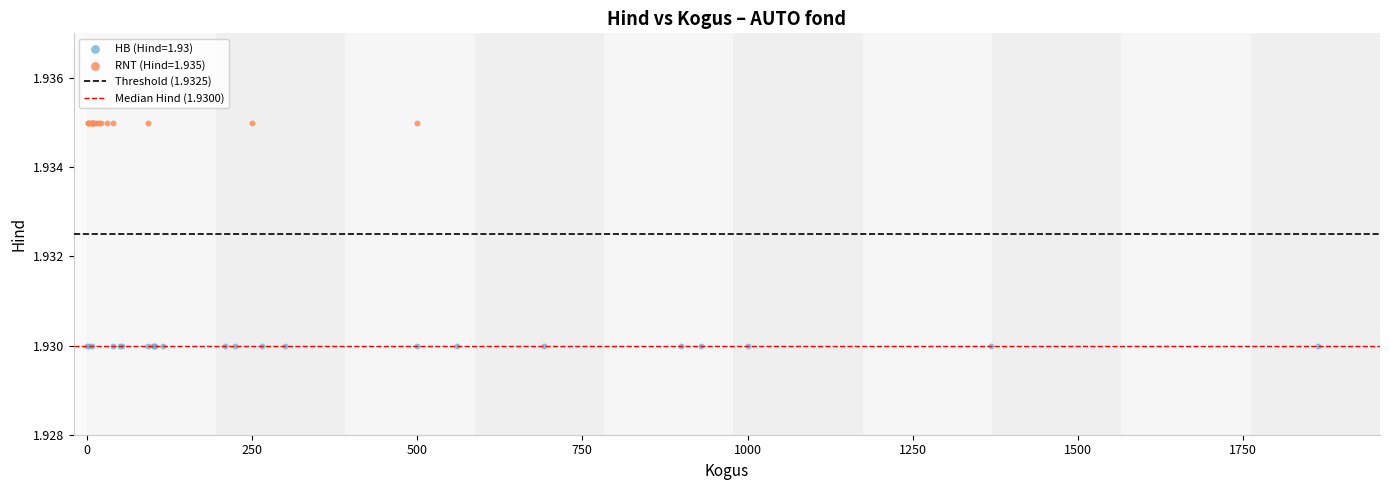

Which series reaches the maximum Y coordinate?

RNT (Hind=1.935)